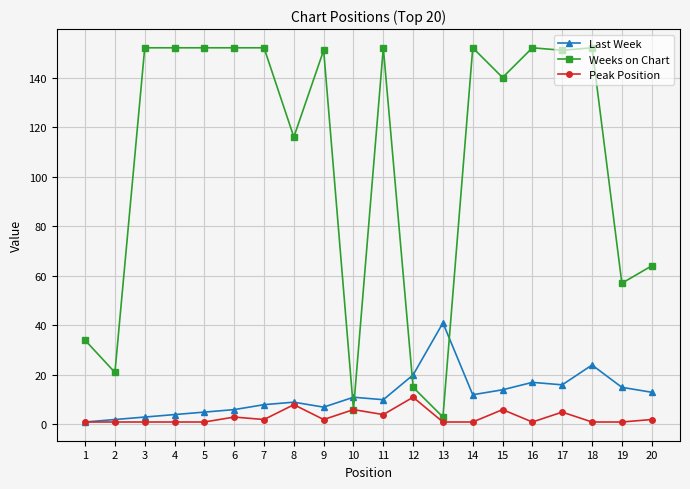

Does the chart display data point markers on the line(s)?

Yes